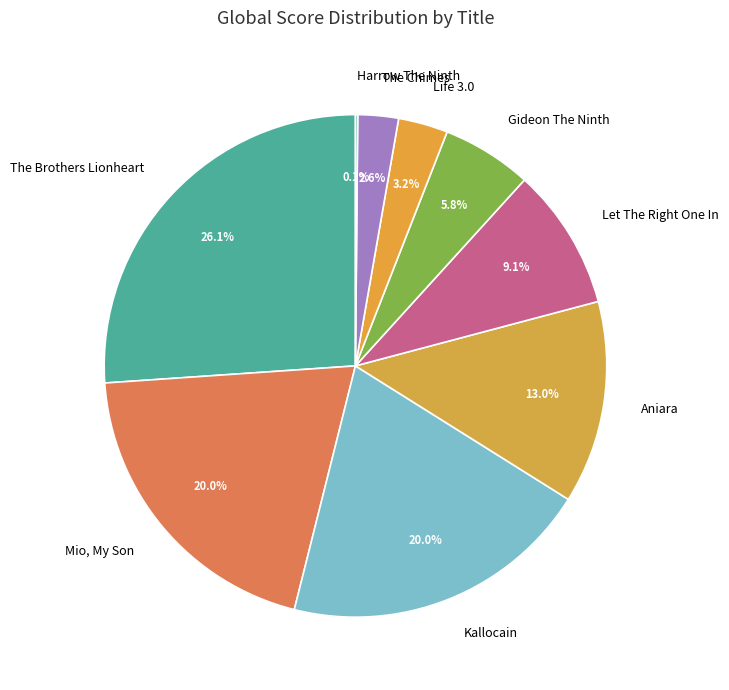

Which has a higher value, Aniara or Gideon The Ninth?

Aniara